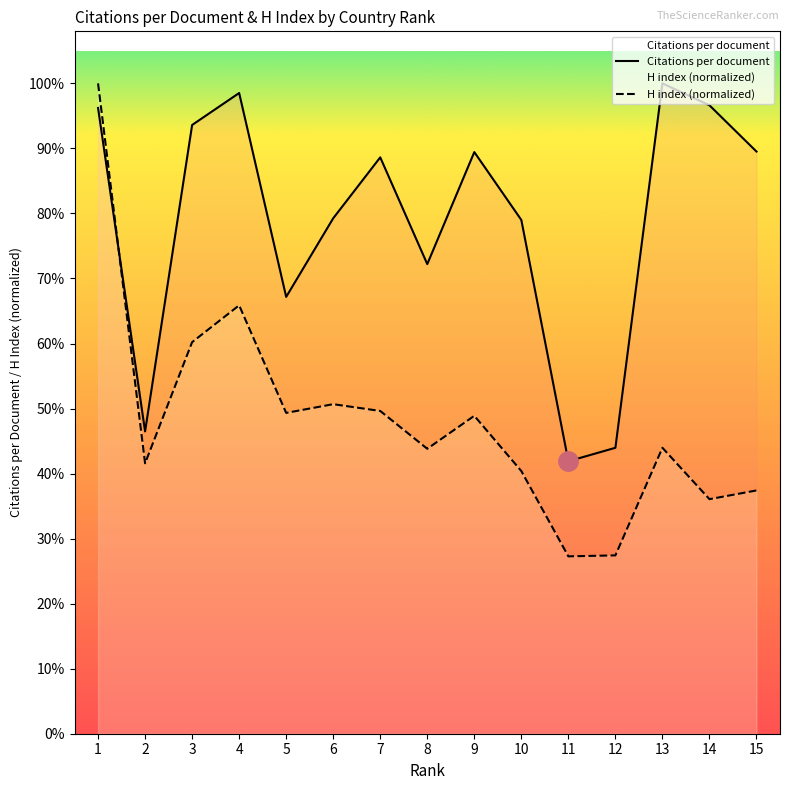

How many categories are shown in the chart?

15